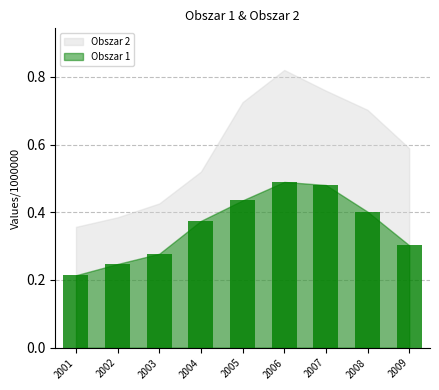

What is the value of the 3rd bar from the left?

277500